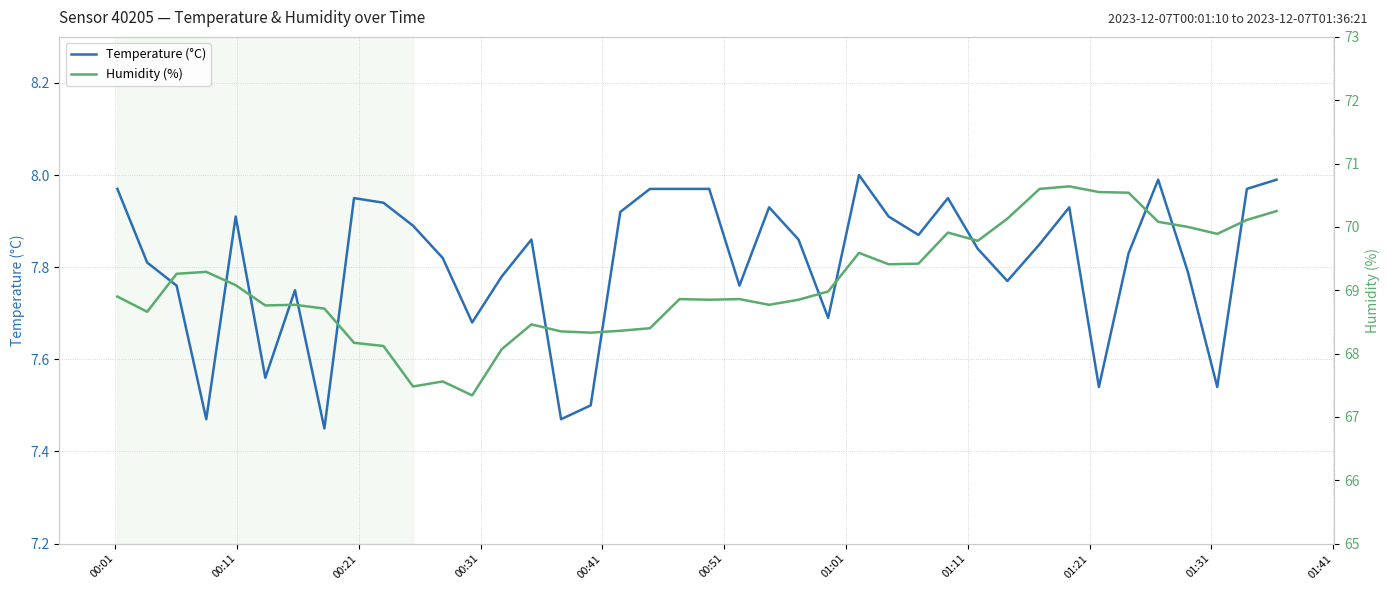

The Humidity (%) series shows 25.6 at 39. True or false?

False